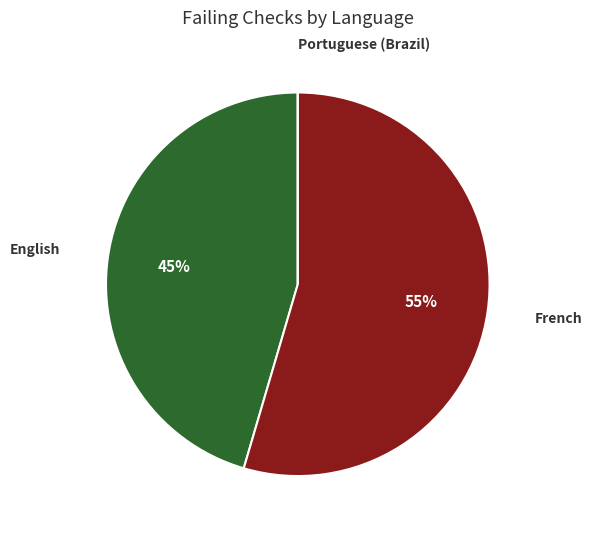

Approximately how many times larger is the value at English compared to French?

0.8